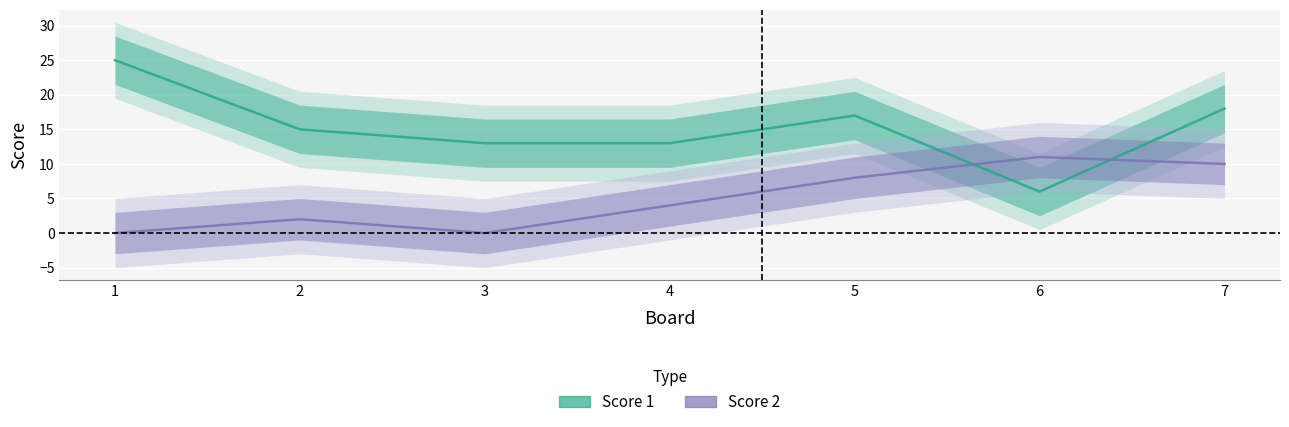

What is the value of the Score 2 point at the 6th from the left?

11